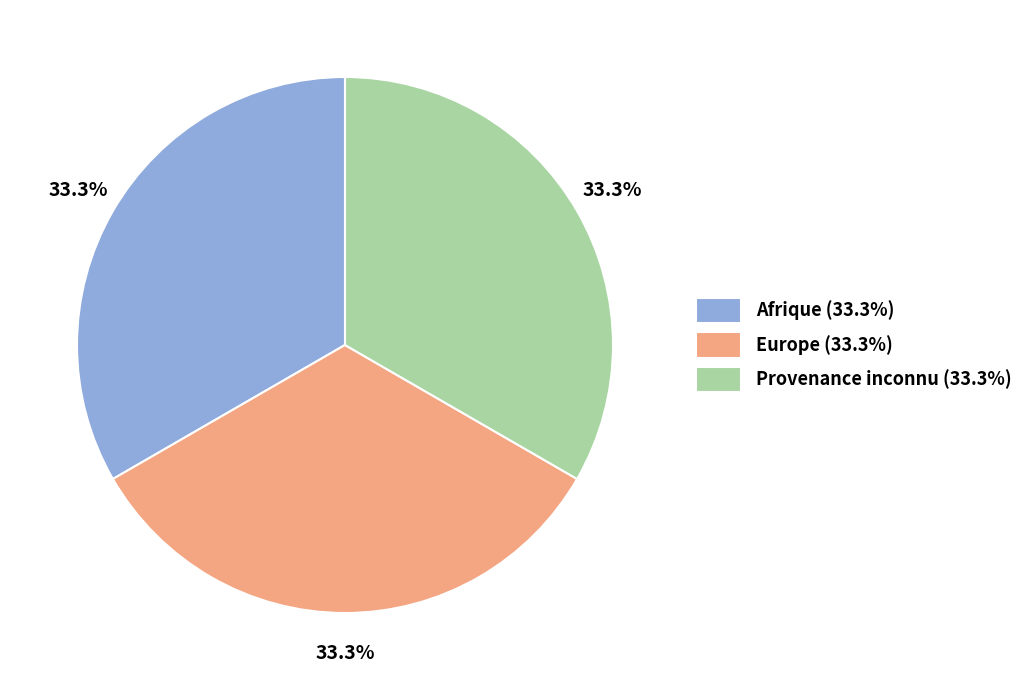

Do Europe (33.3%) and Provenance inconnu (33.3%) together represent more than half of the pie?

Yes